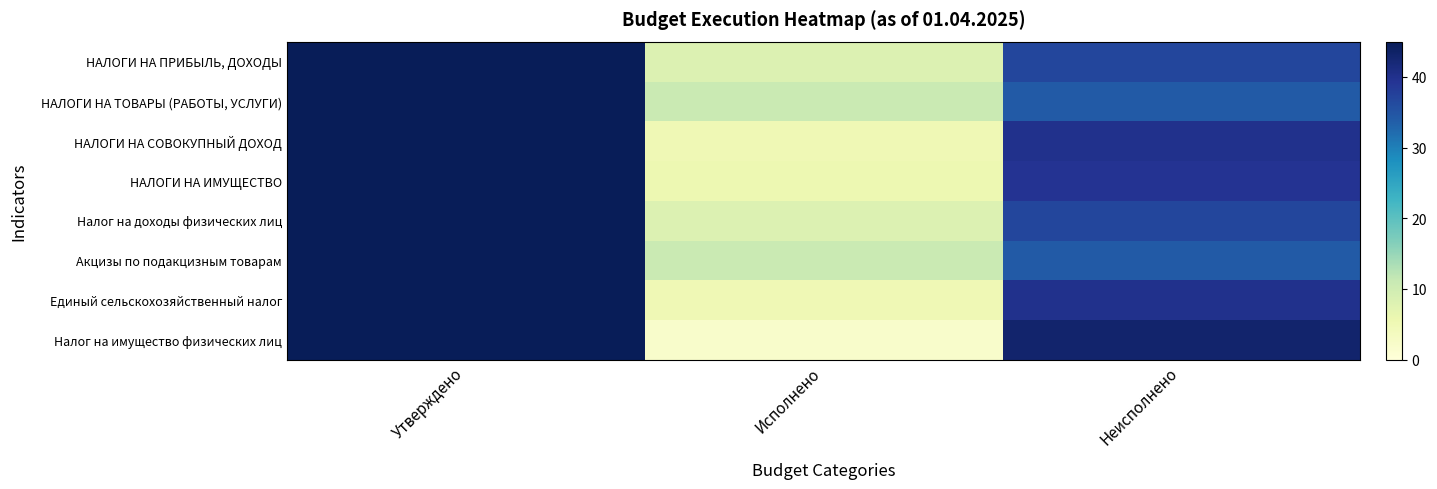

List the series in order of their peak value, lowest first.

НАЛОГИ НА ПРИБЫЛЬ, ДОХОДЫ, НАЛОГИ НА ТОВАРЫ (РАБОТЫ, УСЛУГИ), НАЛОГИ НА СОВОКУПНЫЙ ДОХОД, НАЛОГИ НА ИМУЩЕСТВО, Налог на доходы физических лиц, Акцизы по подакцизным товарам, Единый сельскохозяйственный налог, Налог на имущество физических лиц